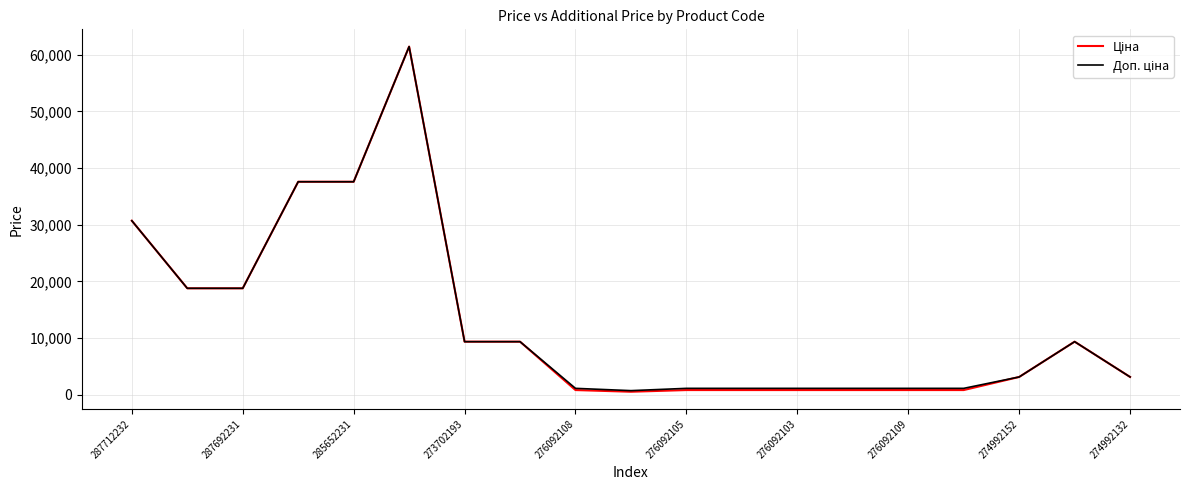

What is the greatest value displayed?

61434.3